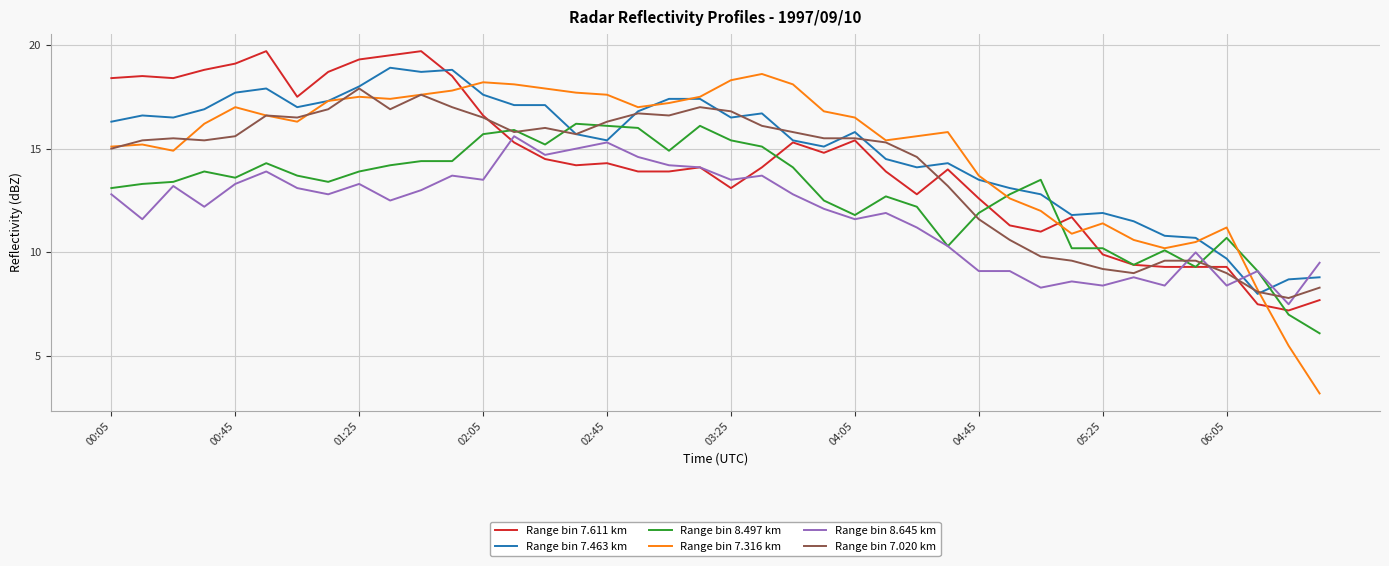

What is the difference between the maximum and second lowest values in the Range bin 7.463 km series?

10.2